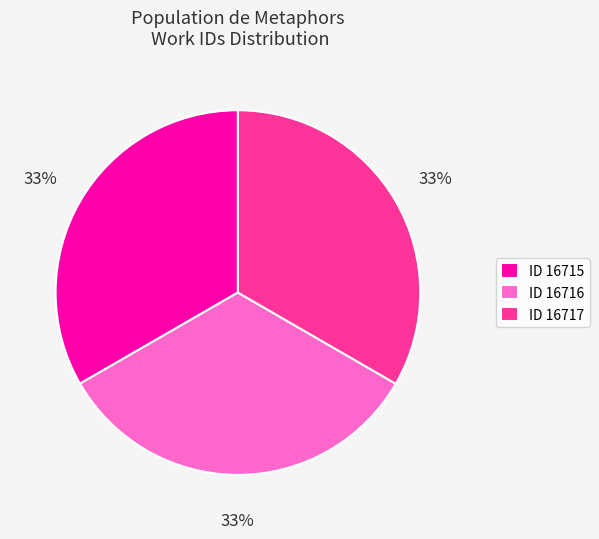

To the nearest percent, what portion does ID 16716 represent?

33%